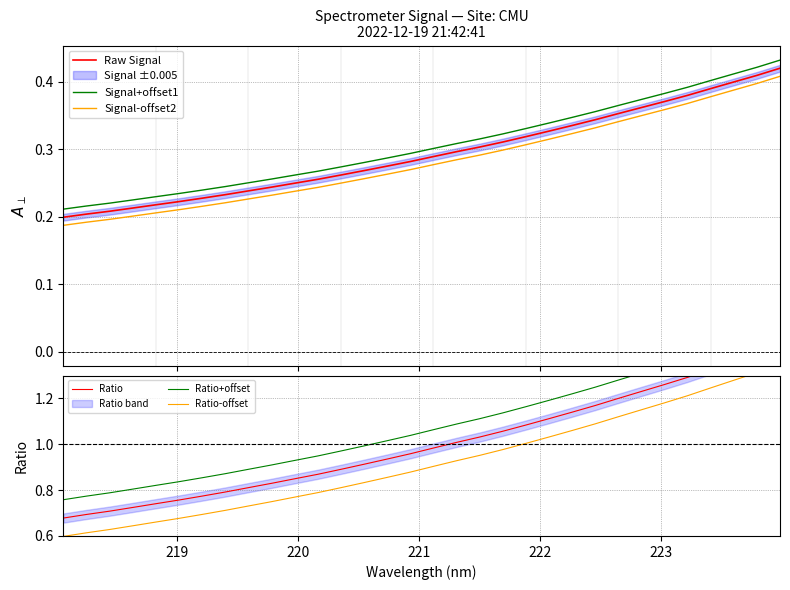

True or false: Ratio-offset and Raw Signal cross at least once.

False